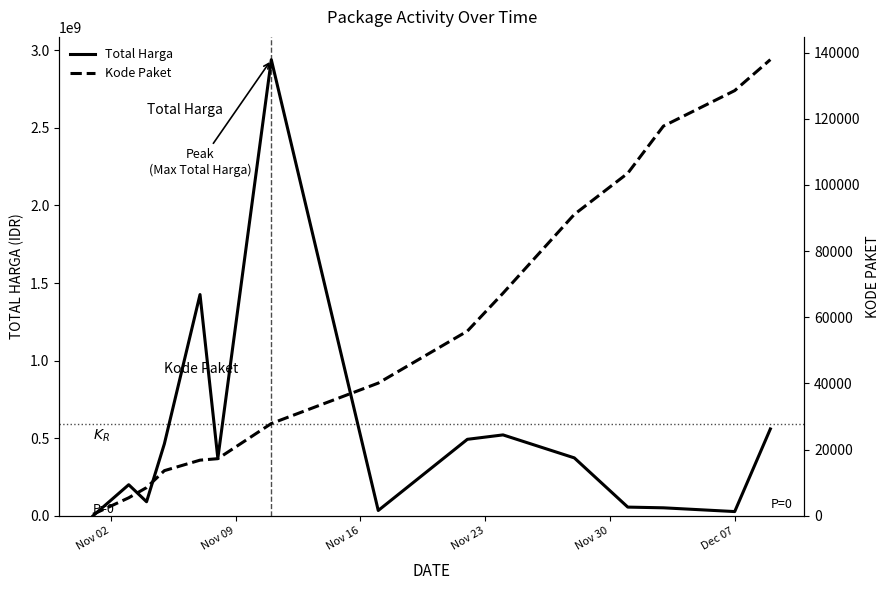

What are all the series names shown in the legend?

Total Harga, Kode Paket